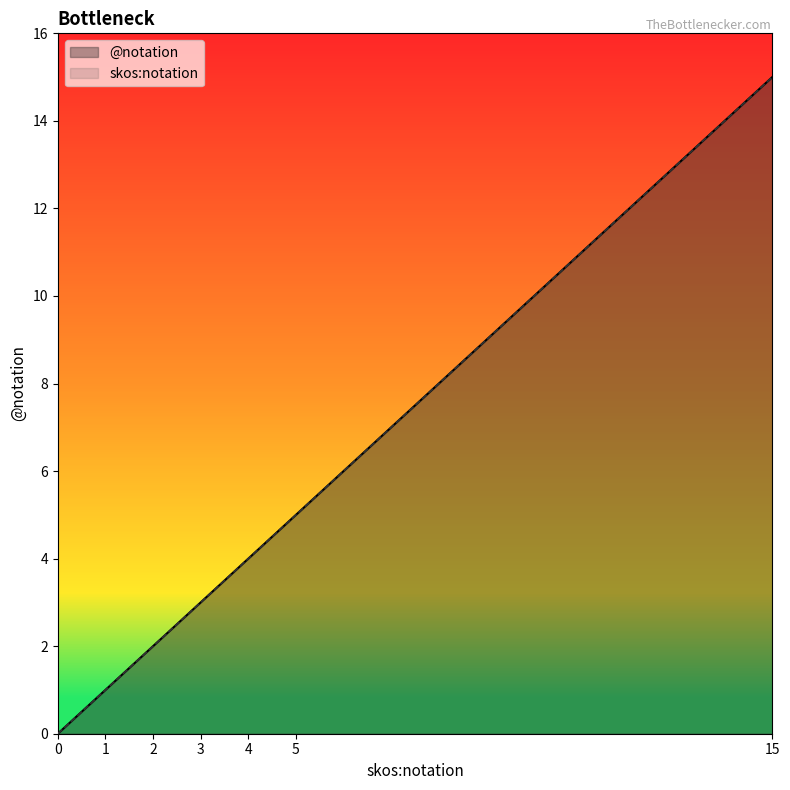

What is the total value across all series at 15?

30